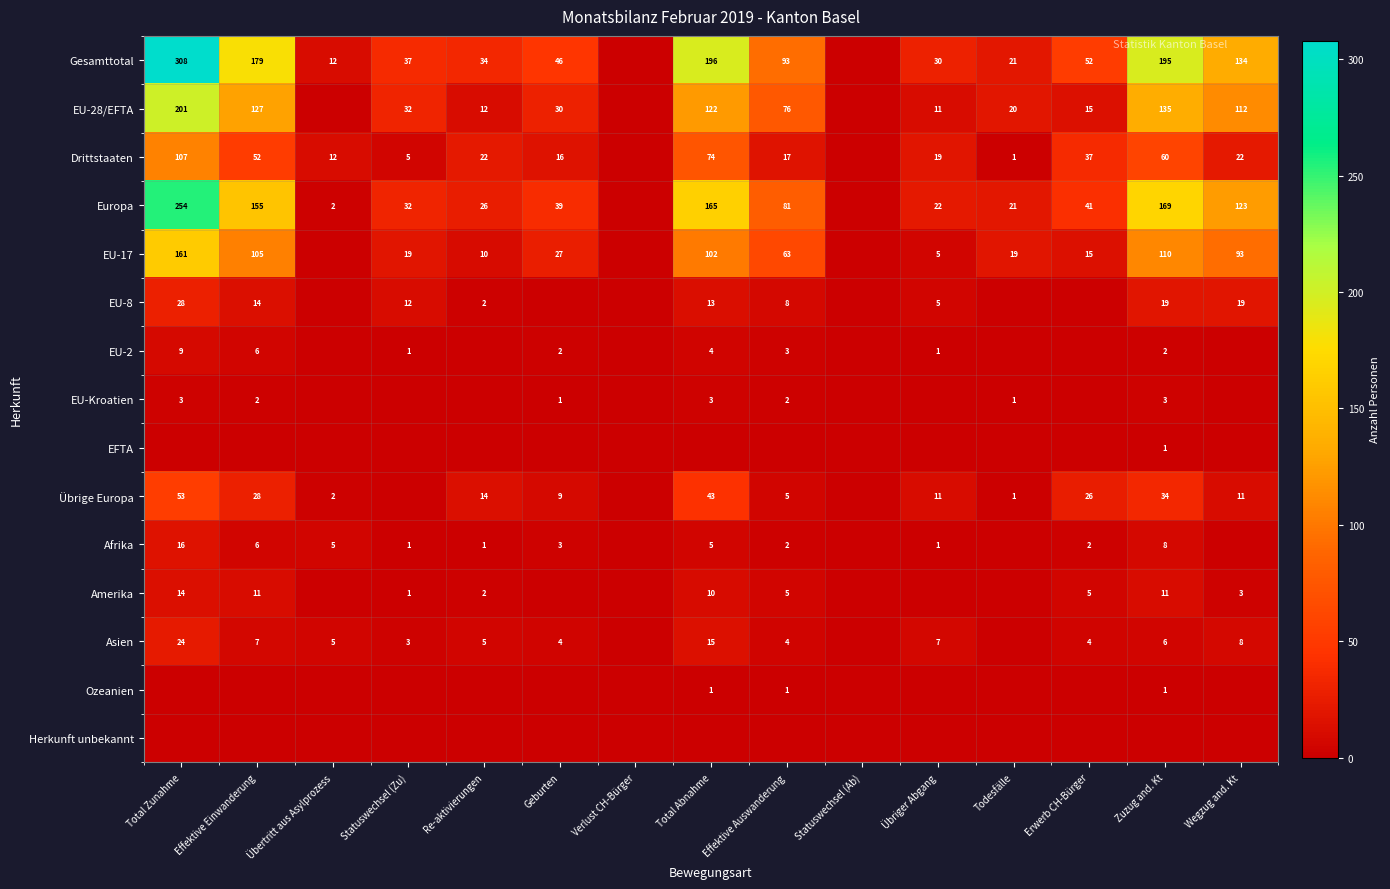

What is the greatest value displayed?

308